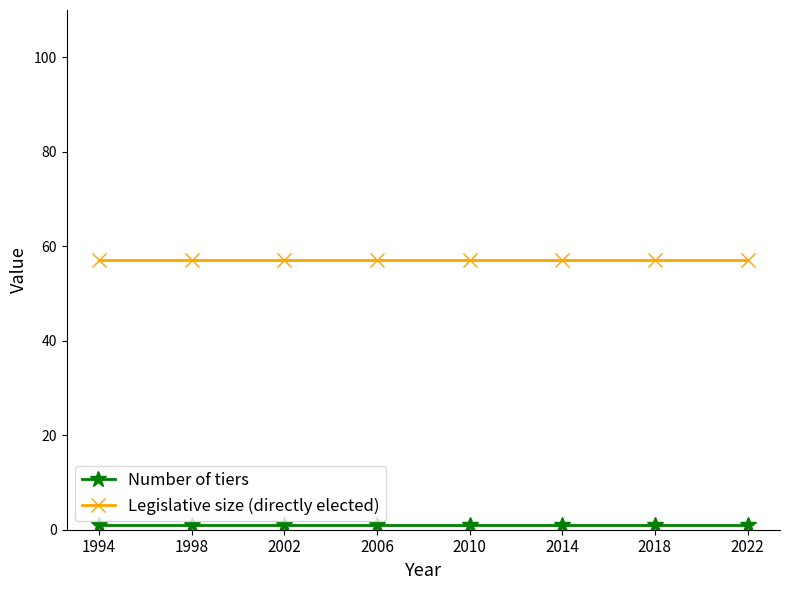

What is the maximum value shown in the chart?

57